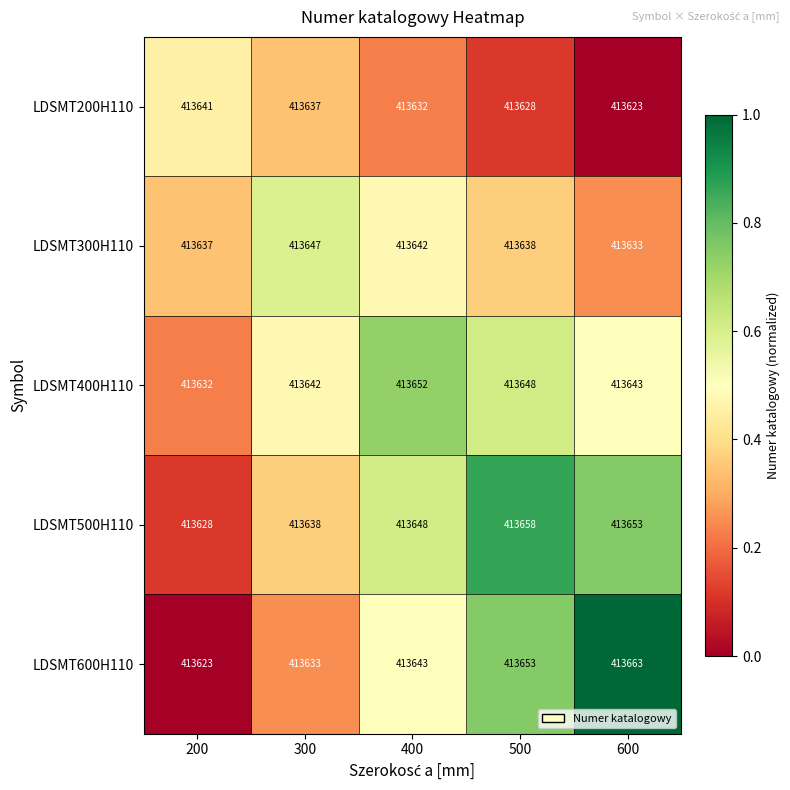

Is it true that LDSMT200H110 equals 413641 at 200?

True